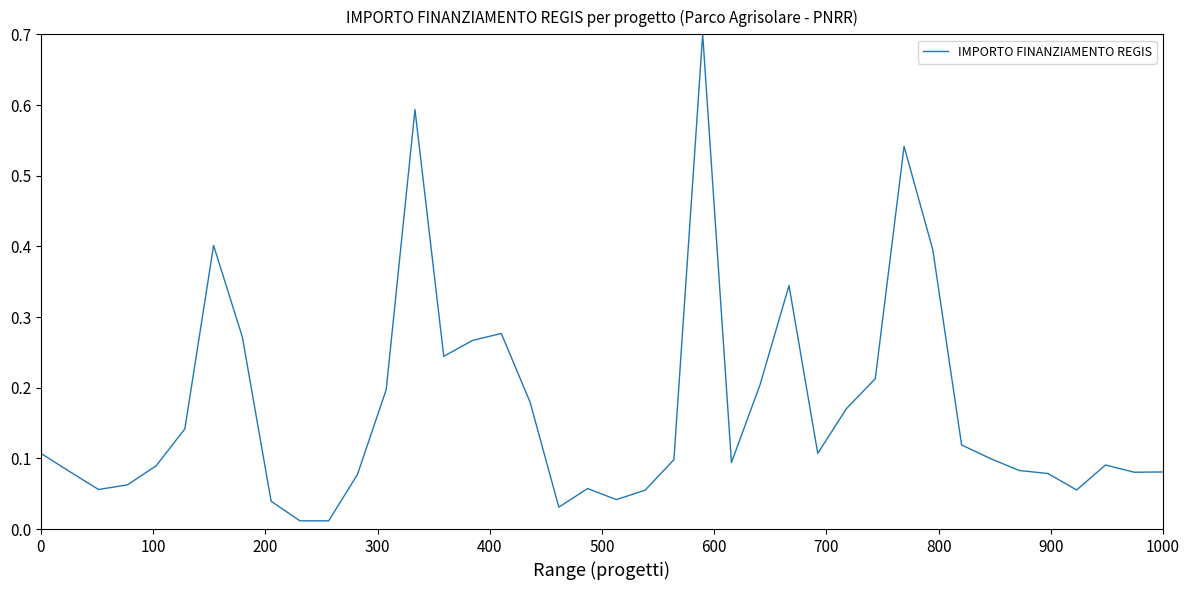

What is the maximum value shown in the chart?

0.7